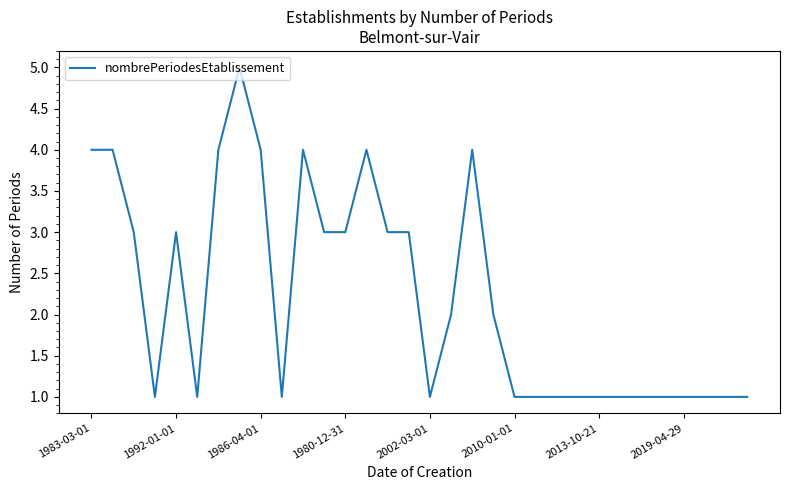

Reading right to left, extract all data points from this chart.

1	1	1	1	1	1	1	1	1	1	1	1	2	4	2	1	3	3	4	3	3	4	1	4	5	4	1	3	1	3	4	4